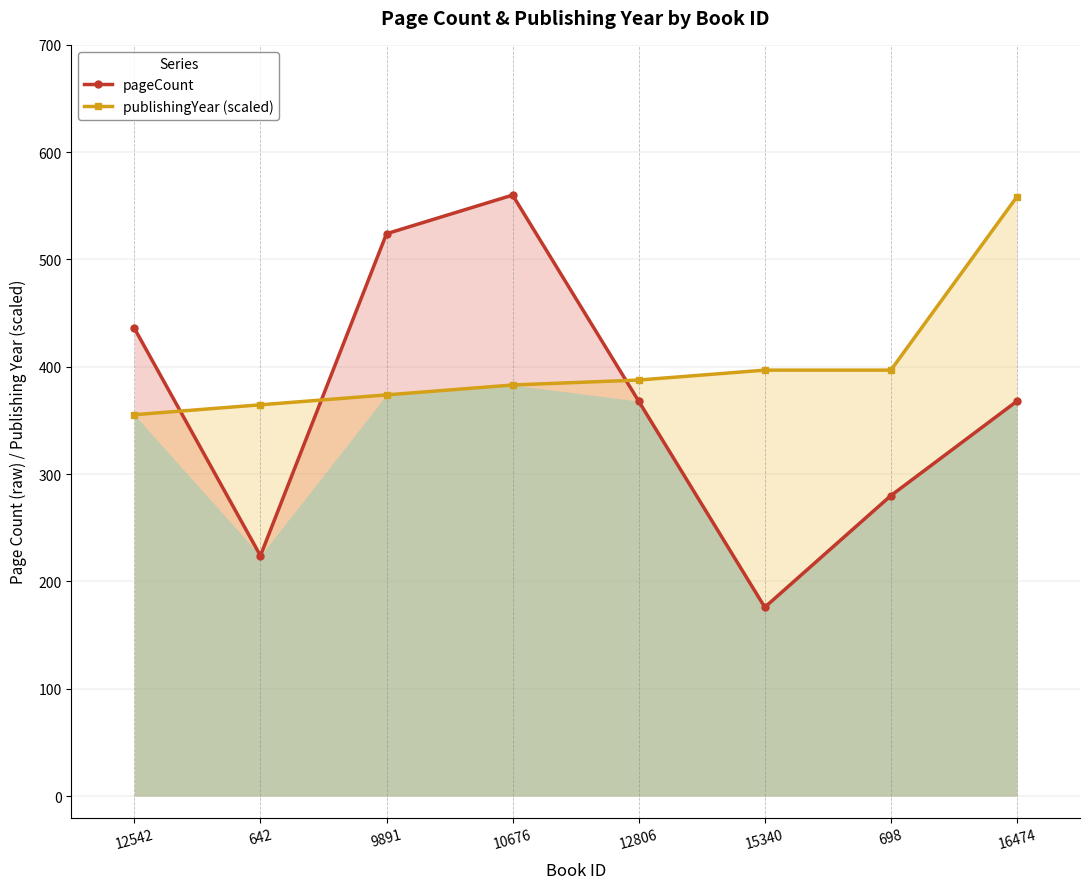

How many data points in publishingYear (scaled) are less than 387?

4